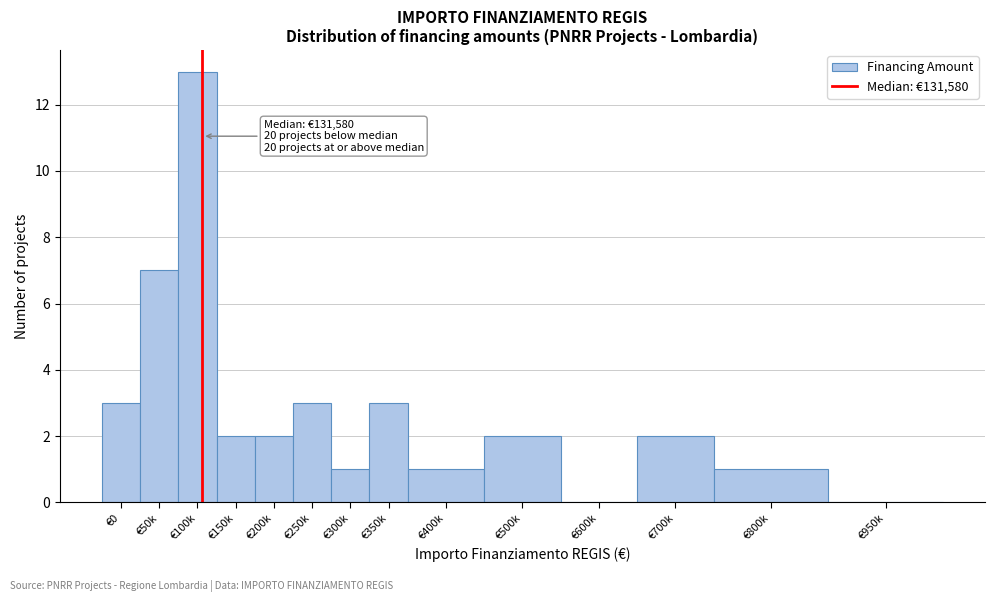

Reading left to right, extract all data points from this chart.

€0=3	€50k=7	€100k=13	€150k=2	€200k=2	€250k=3	€300k=1	€350k=3	€400k=1	€500k=2	€600k=0	€700k=2	€800k=1	€950k=0